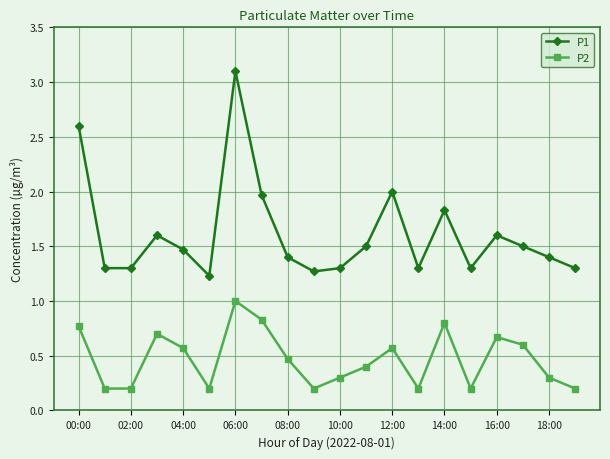

What is the difference between the maximum and minimum values in the P2 series?

0.8